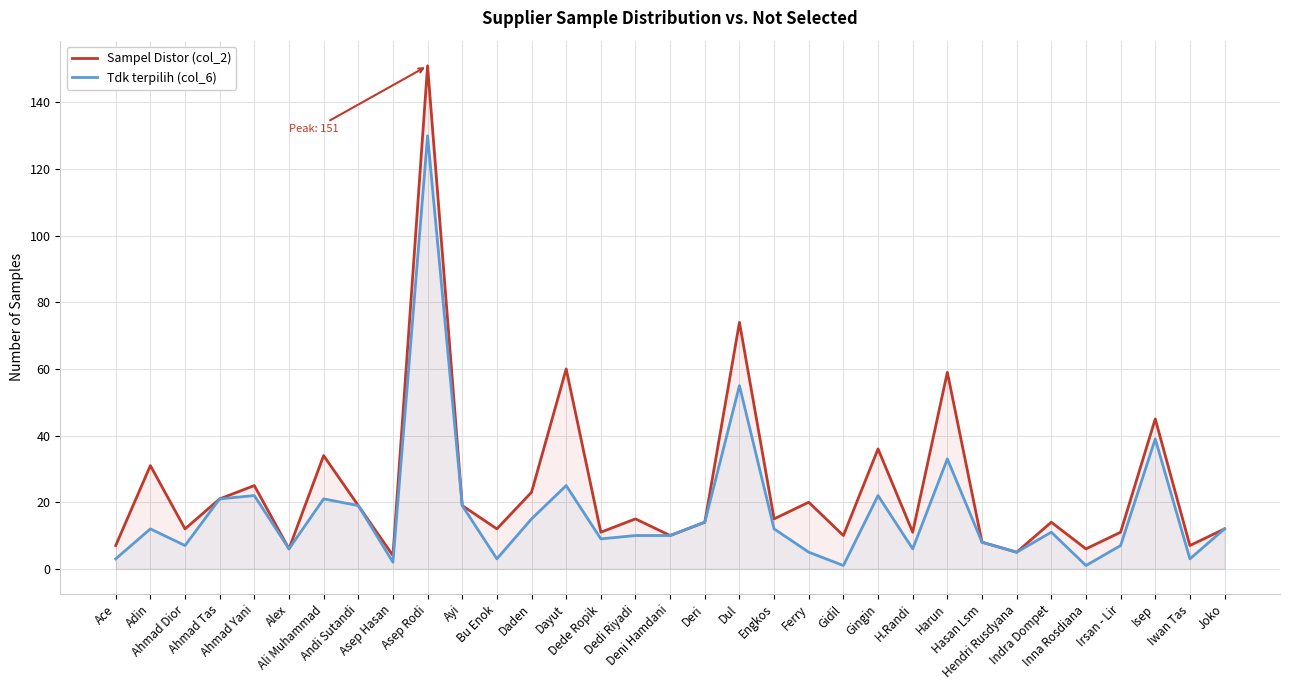

Which category has the highest value in the Tdk terpilih (col_6) series?

Asep Rodi